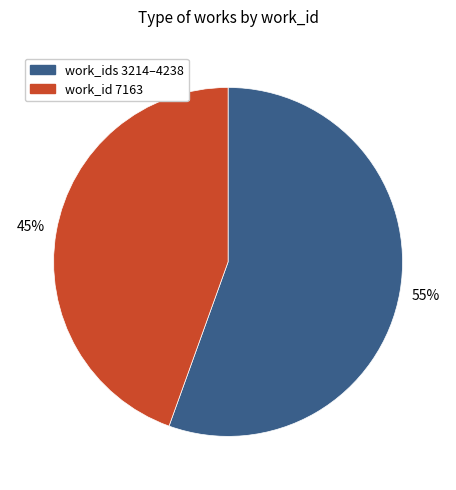

Does any single category account for the majority?

Yes